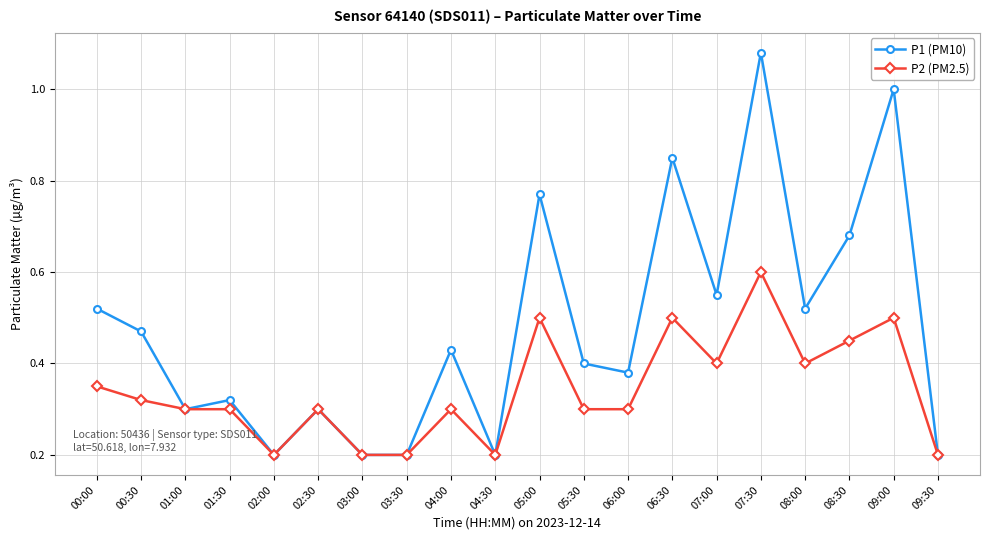

Is the value of P1 (PM10) at 05:00 greater than the value of P2 (PM2.5) at 04:30?

Yes